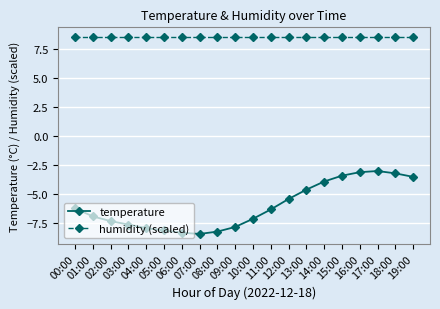

What position from the left is 04:00?

5